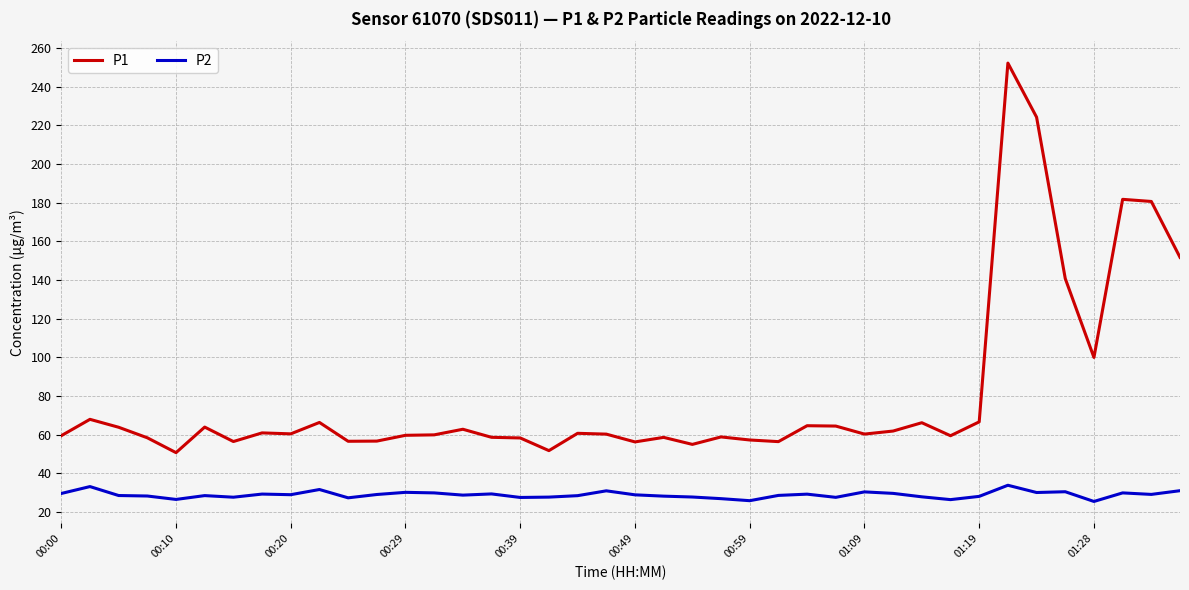

Does the chart have visible grid lines?

Yes